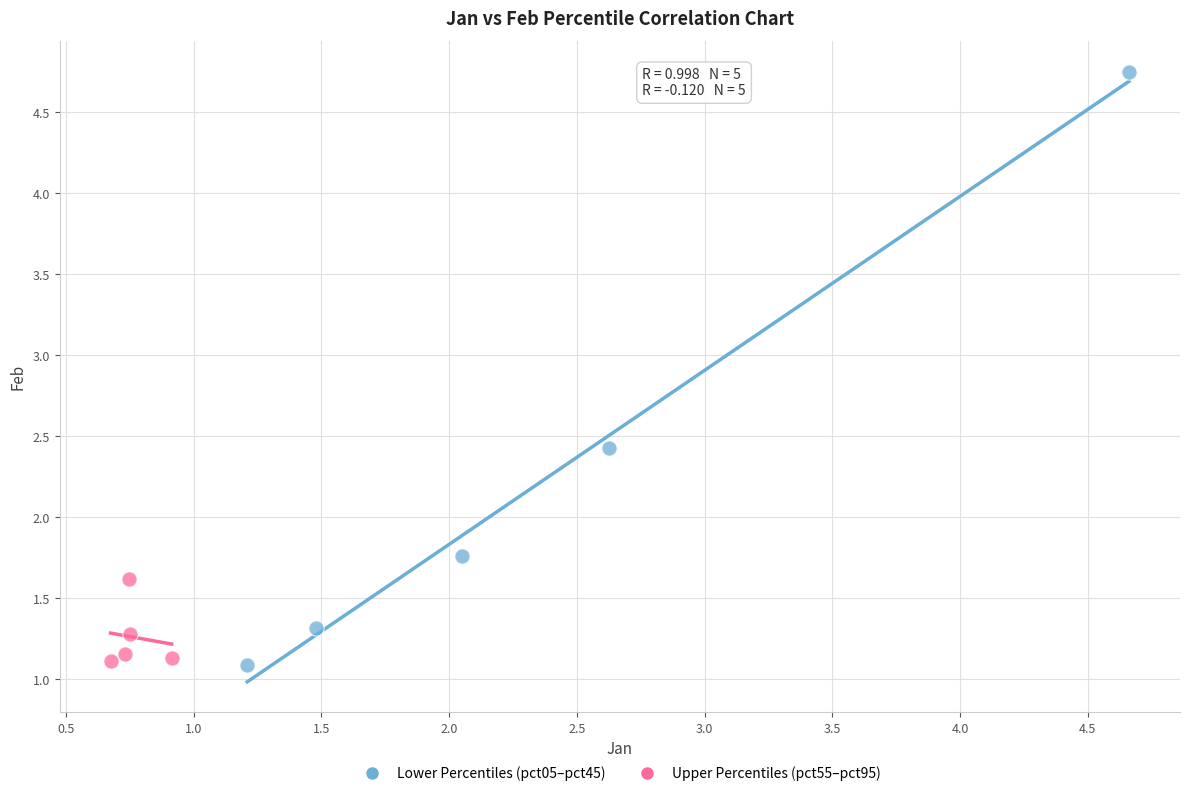

What are all the series names shown in the legend?

Lower Percentiles (pct05–pct45), Upper Percentiles (pct55–pct95)